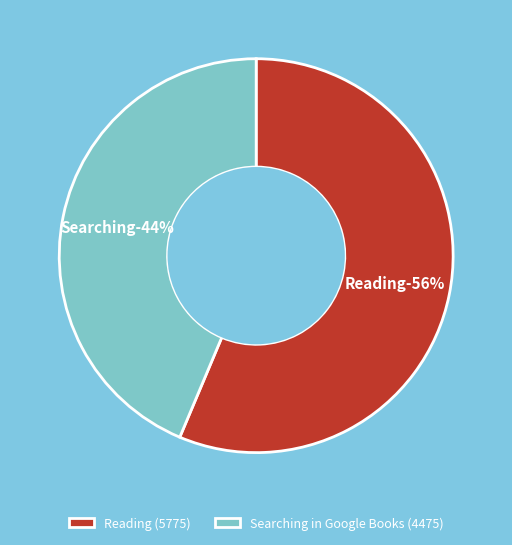

To the nearest percent, what portion does Reading represent?

56%